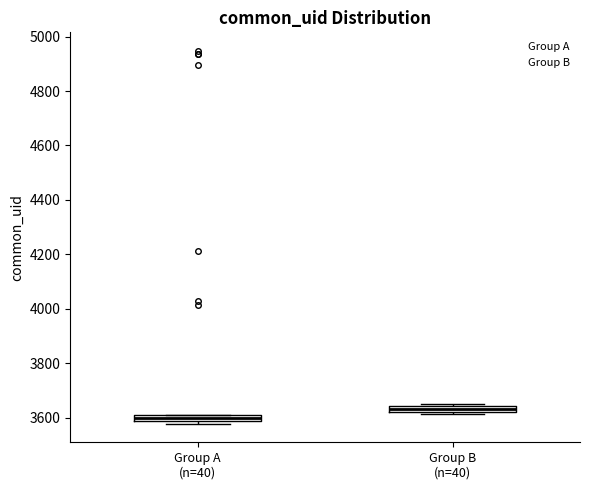

Where is the upper edge of the box for Group B (n=40) on the y-axis? The values are not printed on the chart, so give them approximately, as read against the axis.

3640